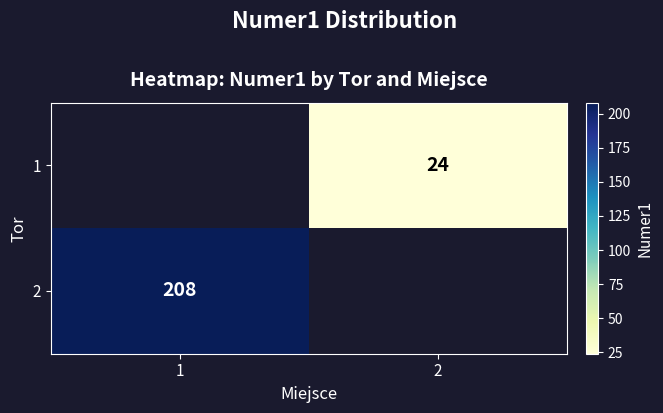

Is it true that 2 equals 111.6 at 1?

False